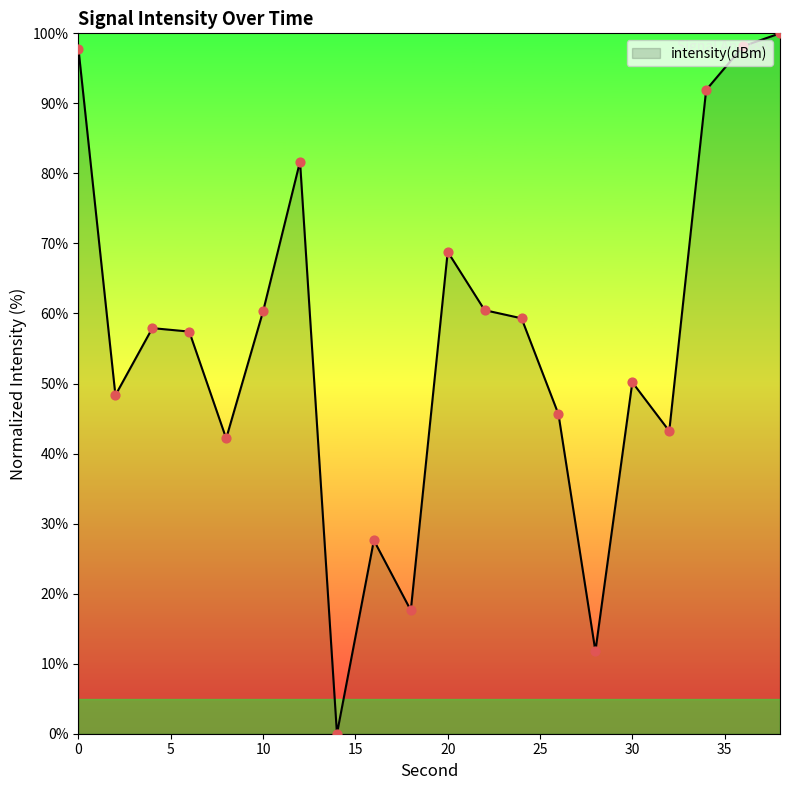

What is the maximum value shown in the chart?

100.0